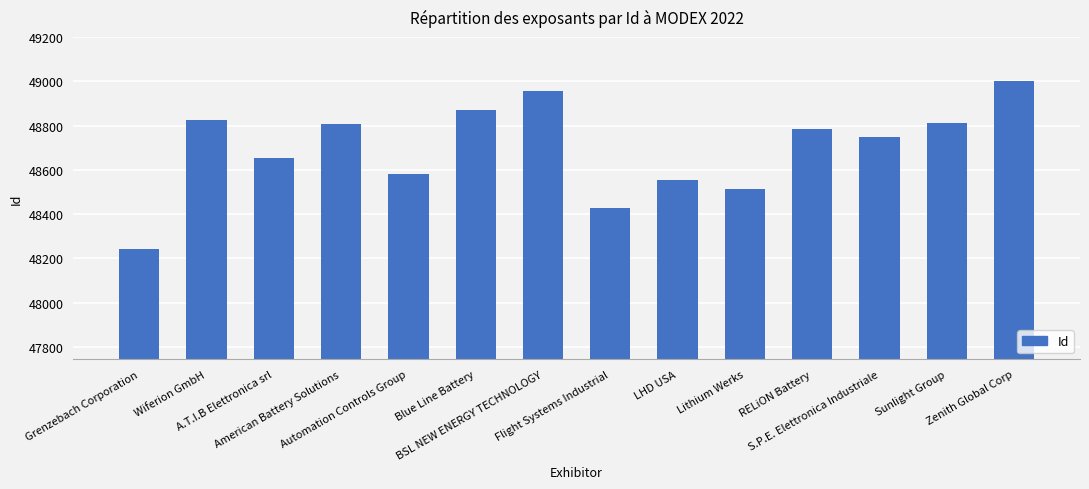

What is the difference between the second highest and minimum values?

711